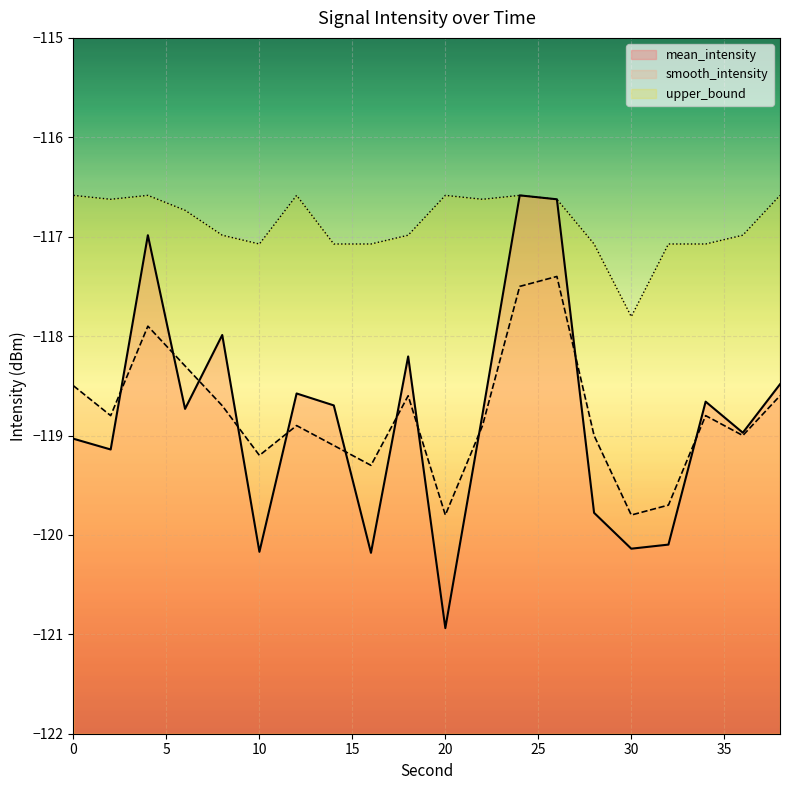

The upper_bound series shows -160.3 at 28. True or false?

False